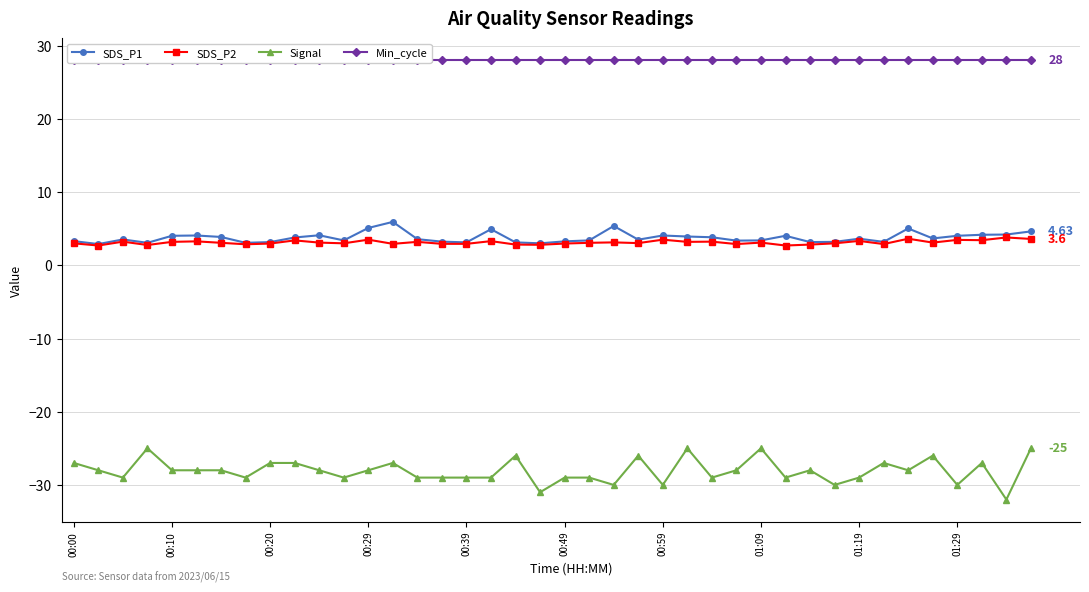

True or false: SDS_P1 has more than 0 interior local peaks.

True